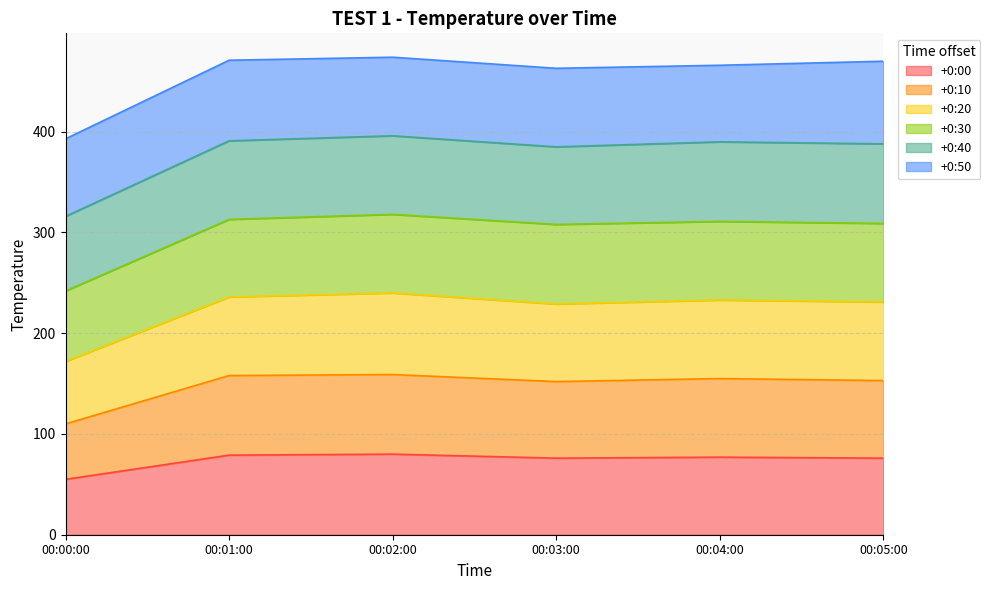

Does the chart have visible grid lines?

Yes